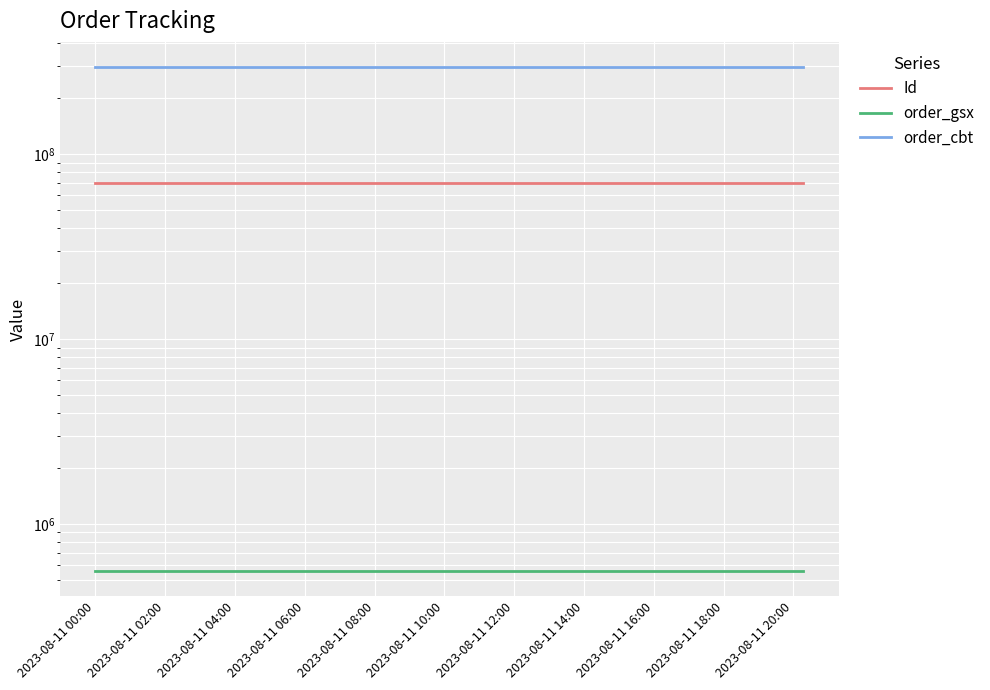

At which label does order_gsx reach its peak?

2023-08-11 00:00